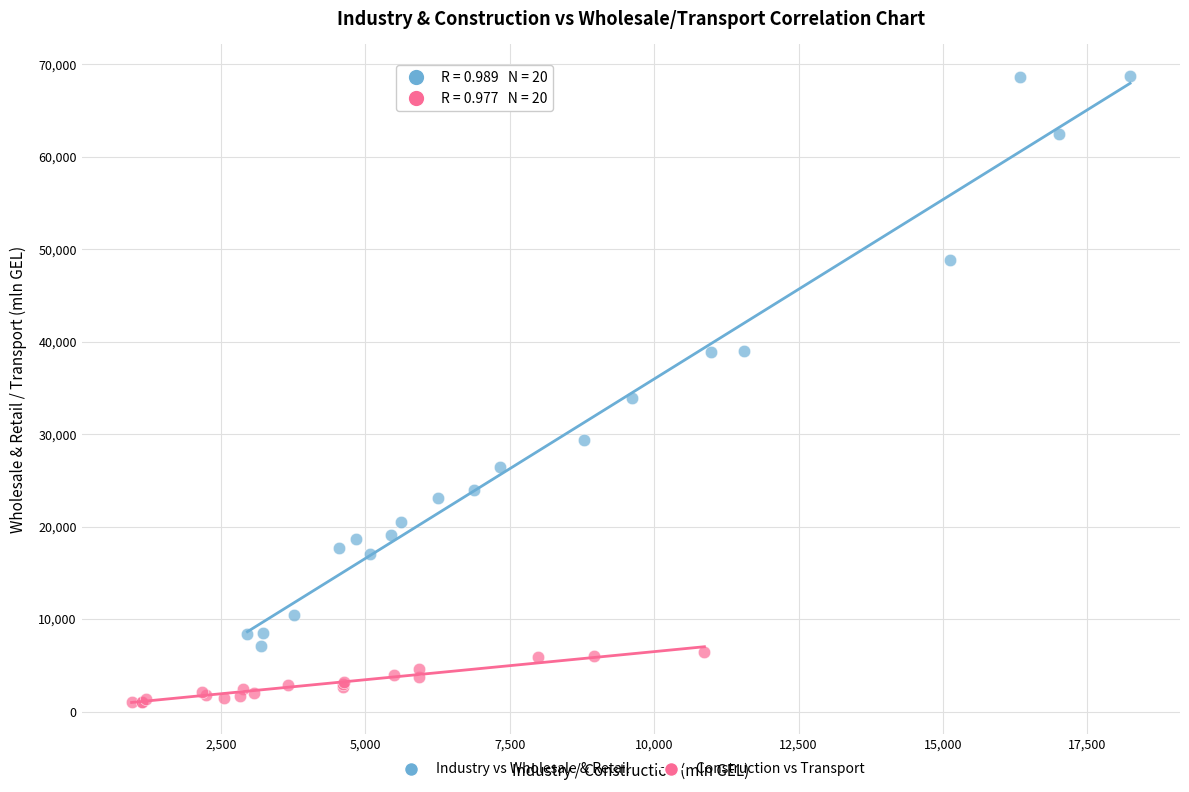

What are all the series names shown in the legend?

Industry vs Wholesale & Retail, Construction vs Transport